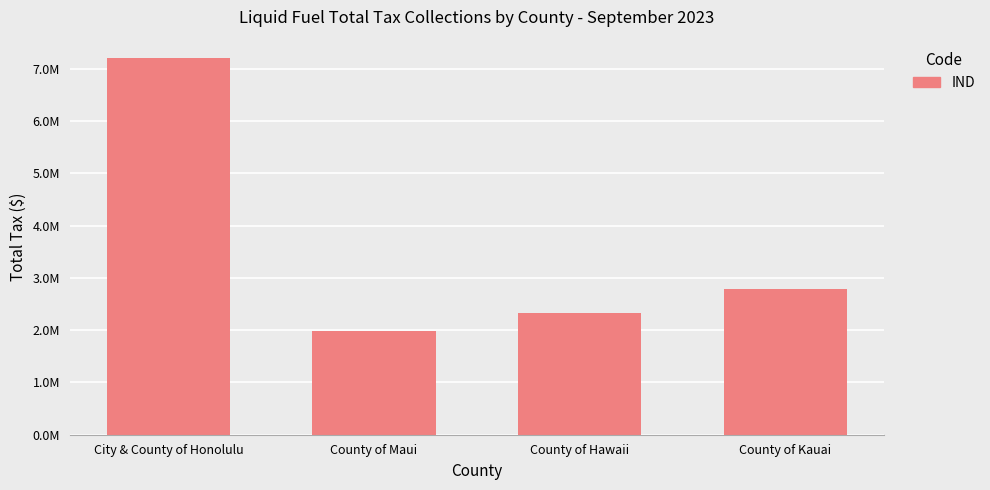

What is the minimum value shown in the chart?

1983874.8